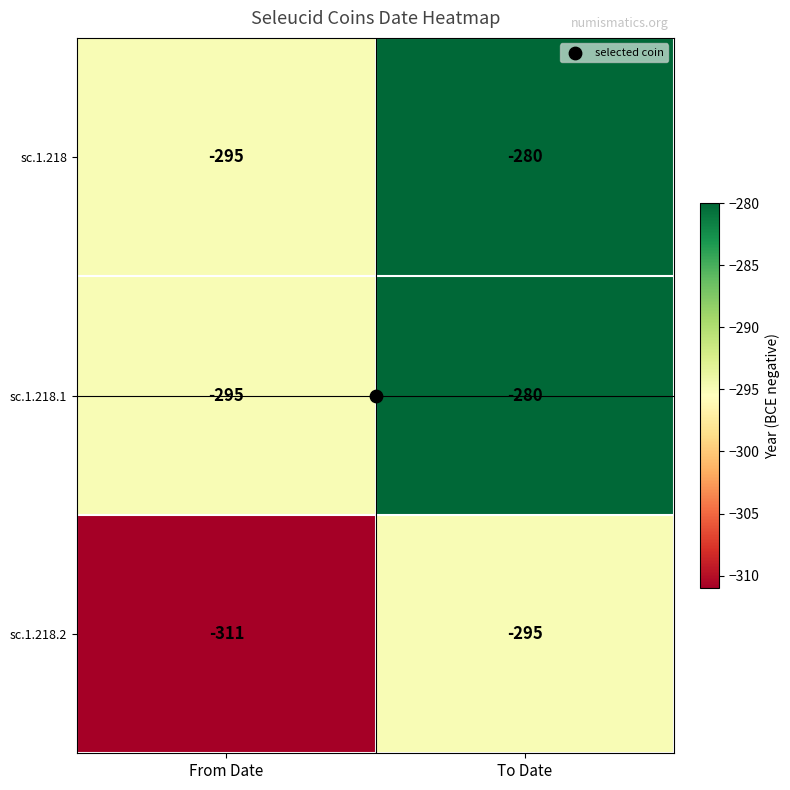

What is the sum of the sc.1.218.1 values at To Date and From Date?

-575